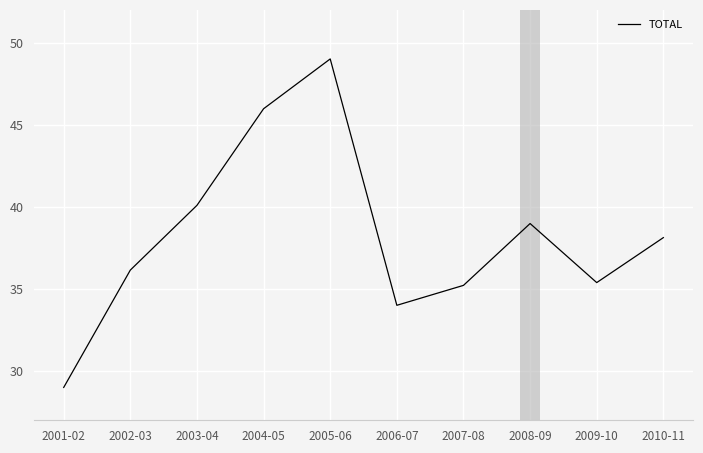

What position from the left is 2002-03?

2